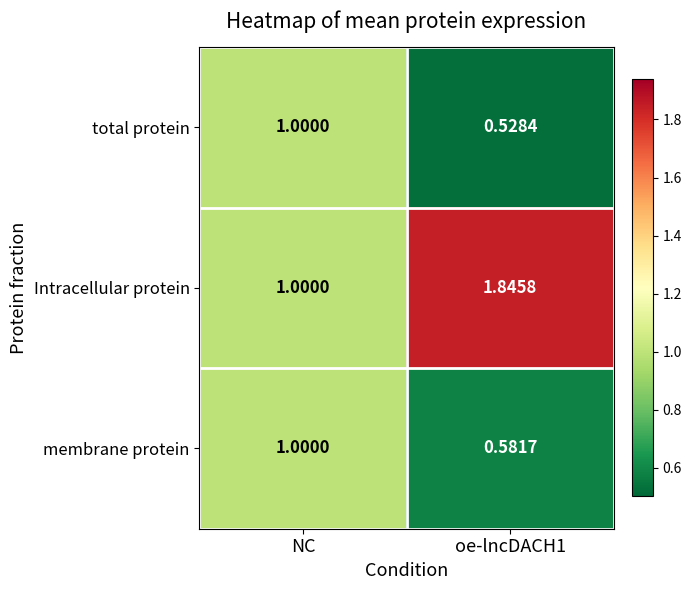

Between NC and oe-lncDACH1, which series saw the biggest shift?

Intracellular protein